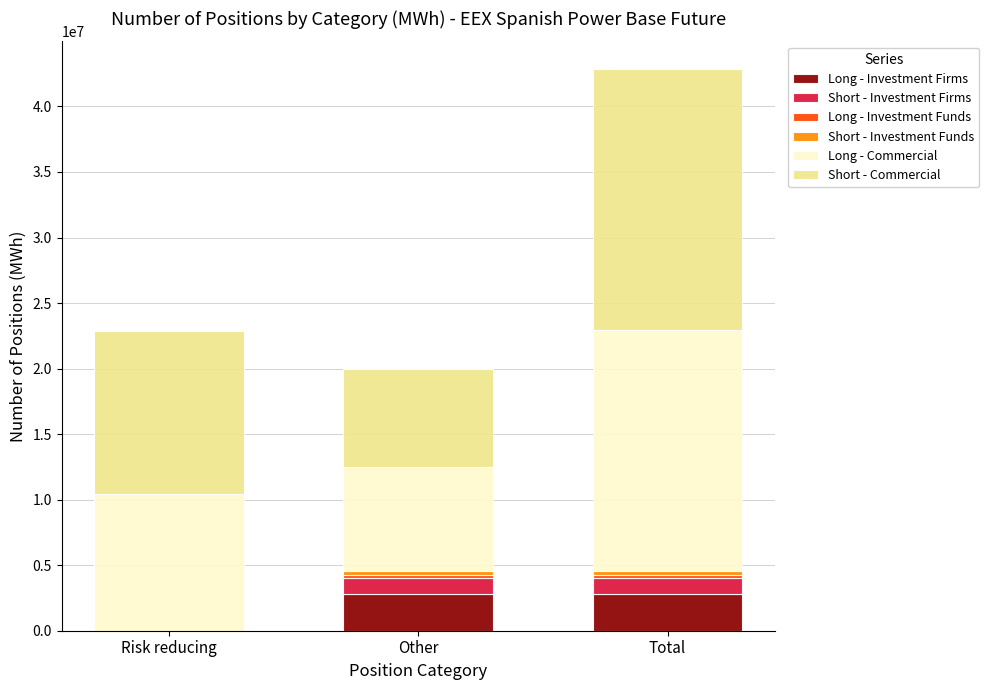

What is the highest value of the Long - Investment Firms series?

2788862